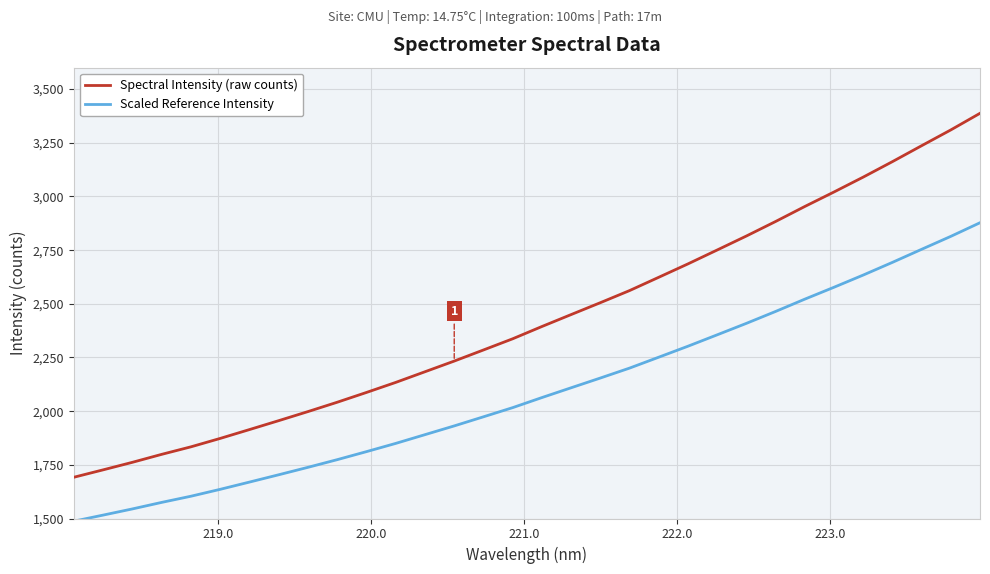

What is the minimum value shown in the chart?

1487.7